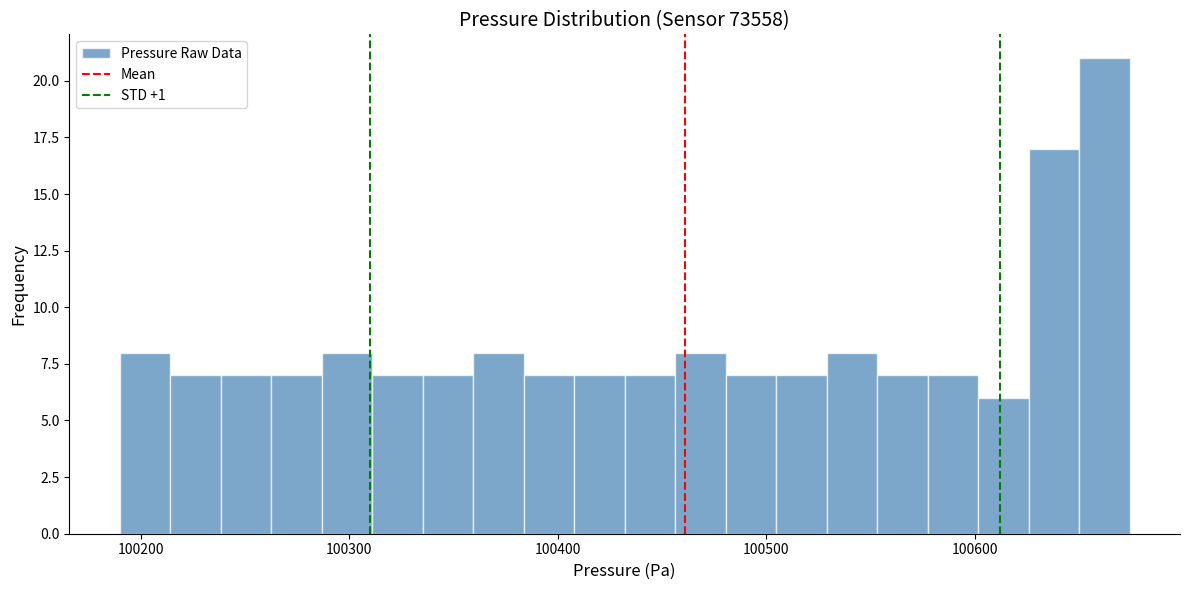

Read against the x-axis, roughly where is the centre of the tallest bar?

100660